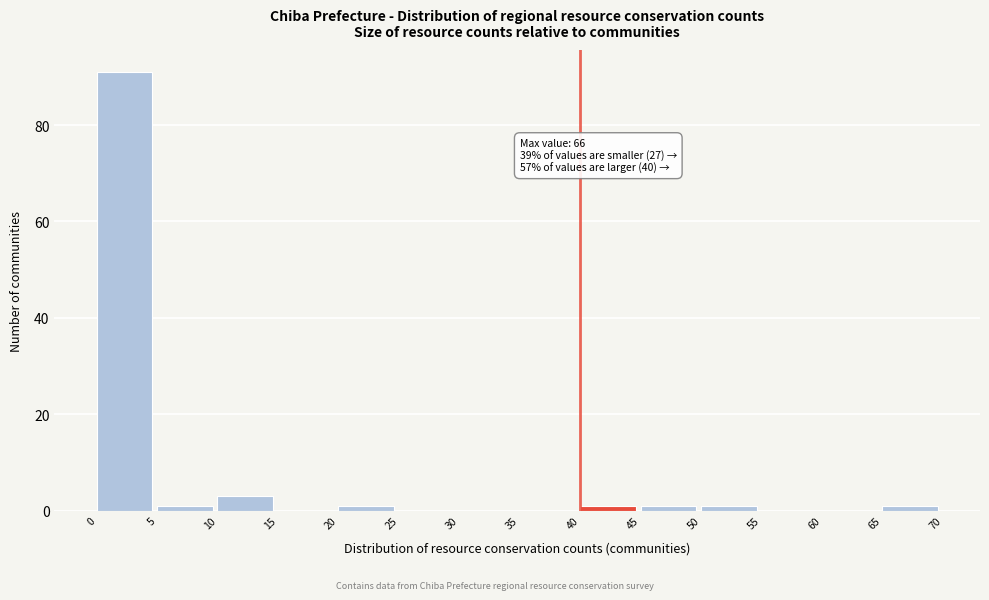

Over which range of the x-axis is the bar tallest?

0 to 5